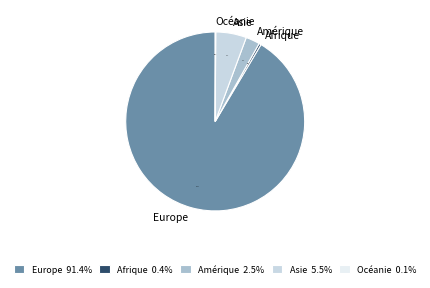

What is the largest slice in the pie chart?

Europe